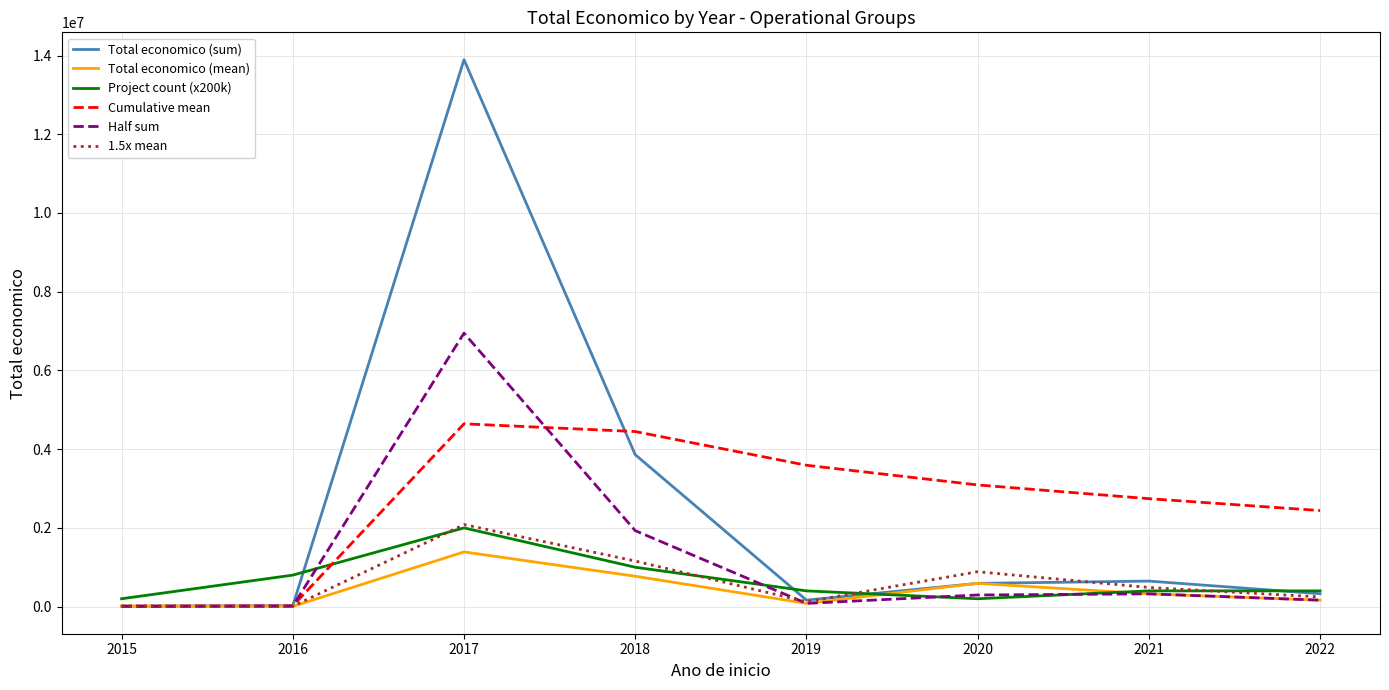

What is the sum of all Project count (x200k) values?

5400000.0